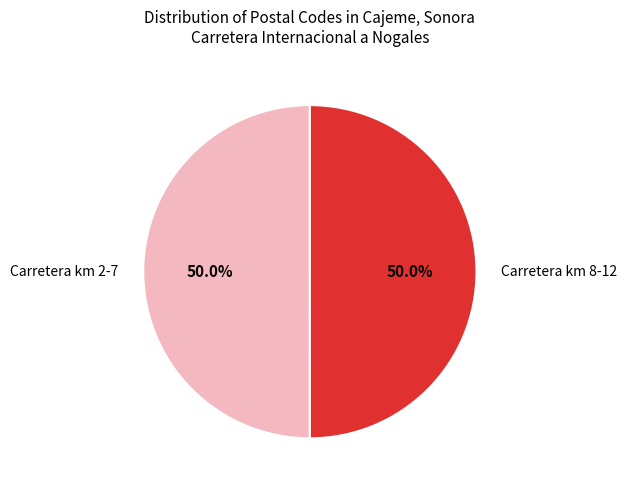

What is the ratio of the value at Carretera km 2-7 to the value at Carretera km 8-12?

1.0